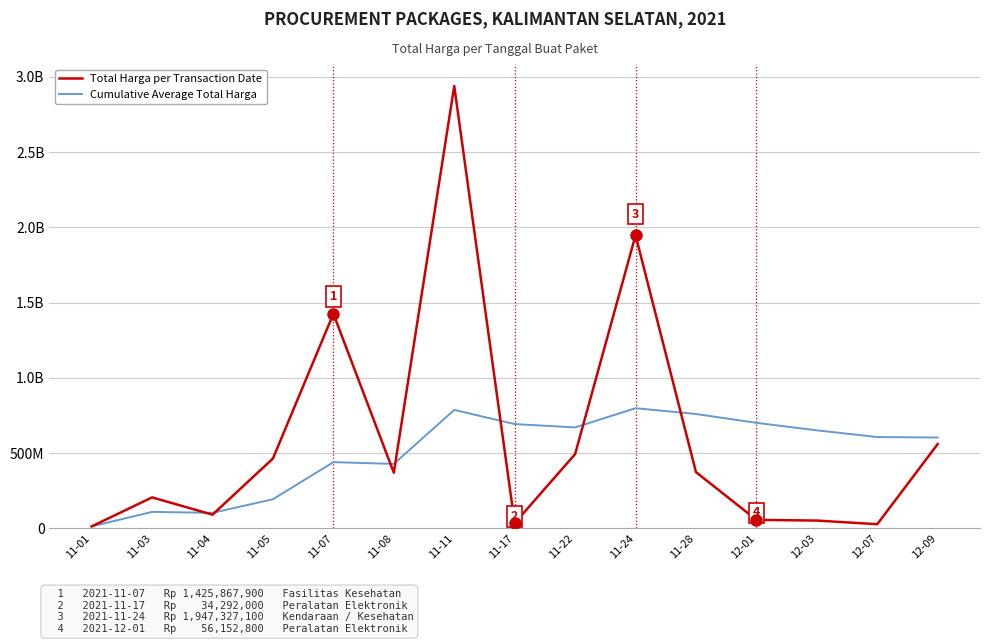

Rank the series at 12-03 from highest to lowest value.

Cumulative Average Total Harga, Total Harga per Transaction Date